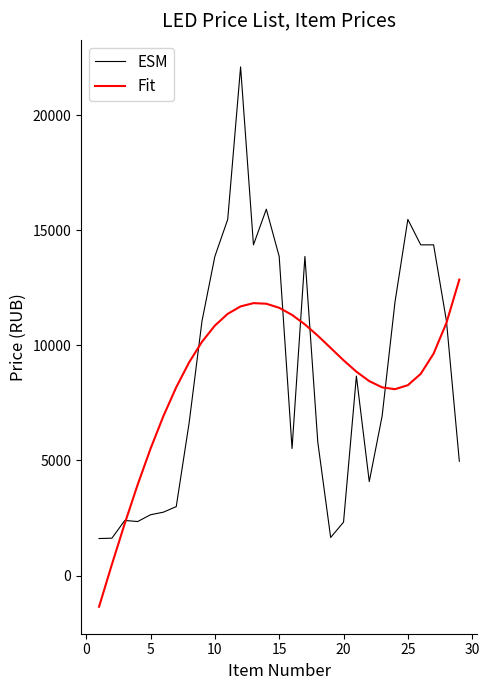

What is the lowest value of the Fit series?

-1350.3